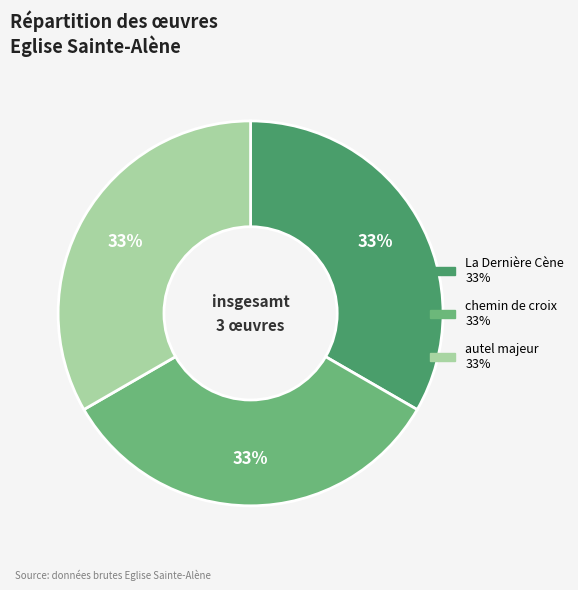

How many slices are in this pie chart?

3